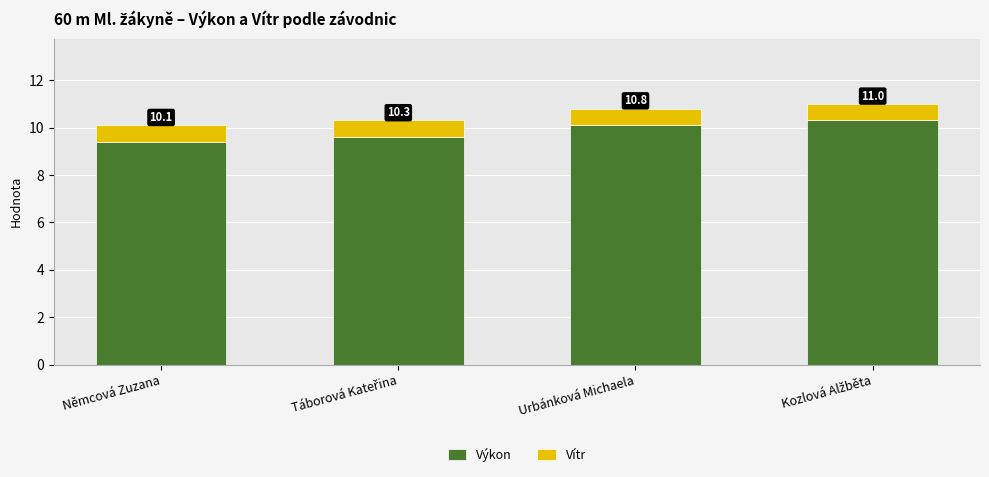

What is the lowest value of the Výkon series?

9.4